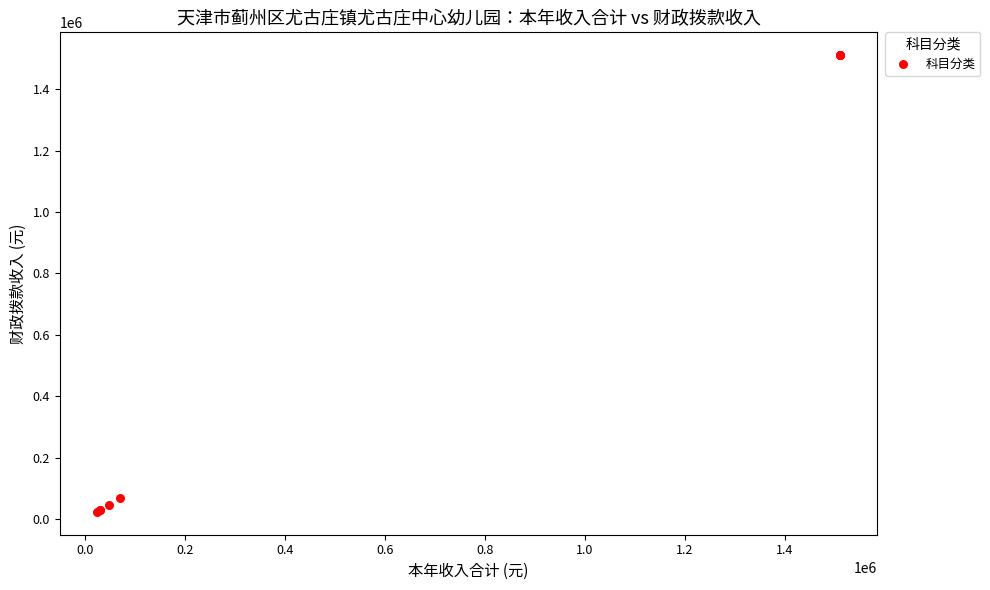

What Y value in the scatter plot is closest to 767189?

70280.6